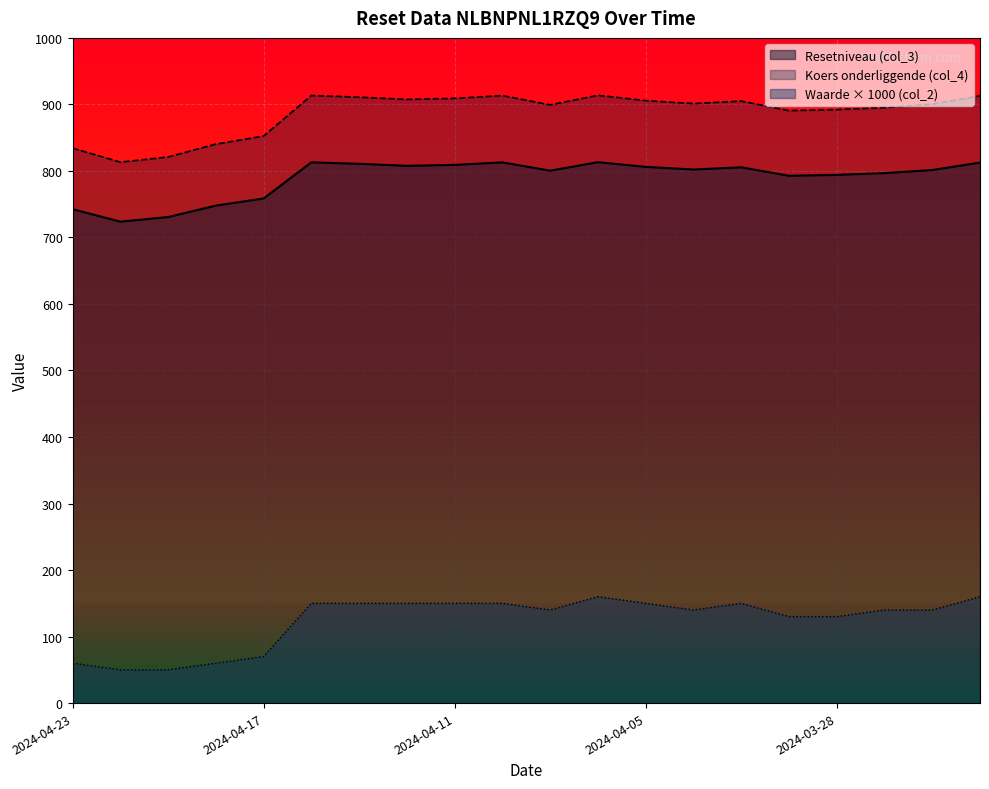

True or false: Waarde op laatste reset (col_2) has a value of 140.0 at 2024-03-26.

True